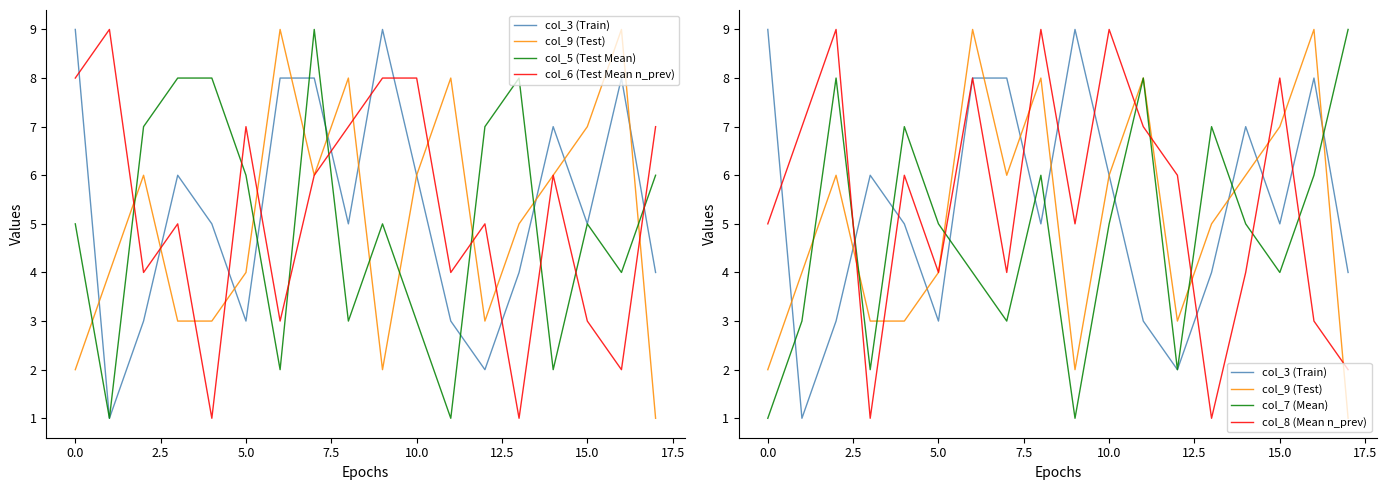

How many col_7 (Mean) values are between 3 and 7?

11